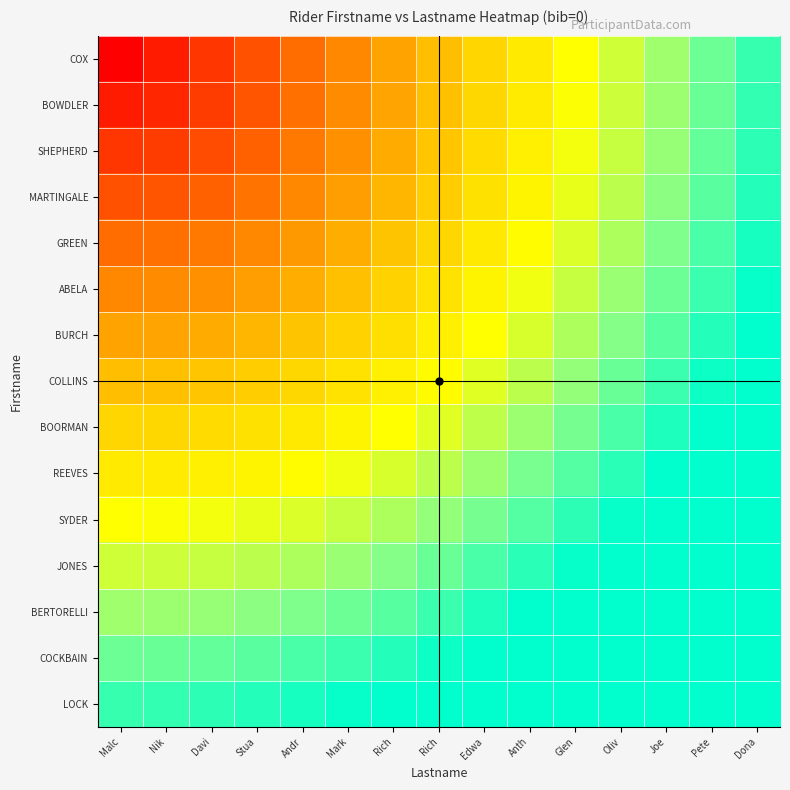

Rank the series by their maximum value, from lowest to highest.

COX, BOWDLER, SHEPHERD, MARTINGALE, GREEN, ABELA, BURCH, COLLINS, BOORMAN, REEVES, SYDER, JONES, BERTORELLI, COCKBAIN, LOCK